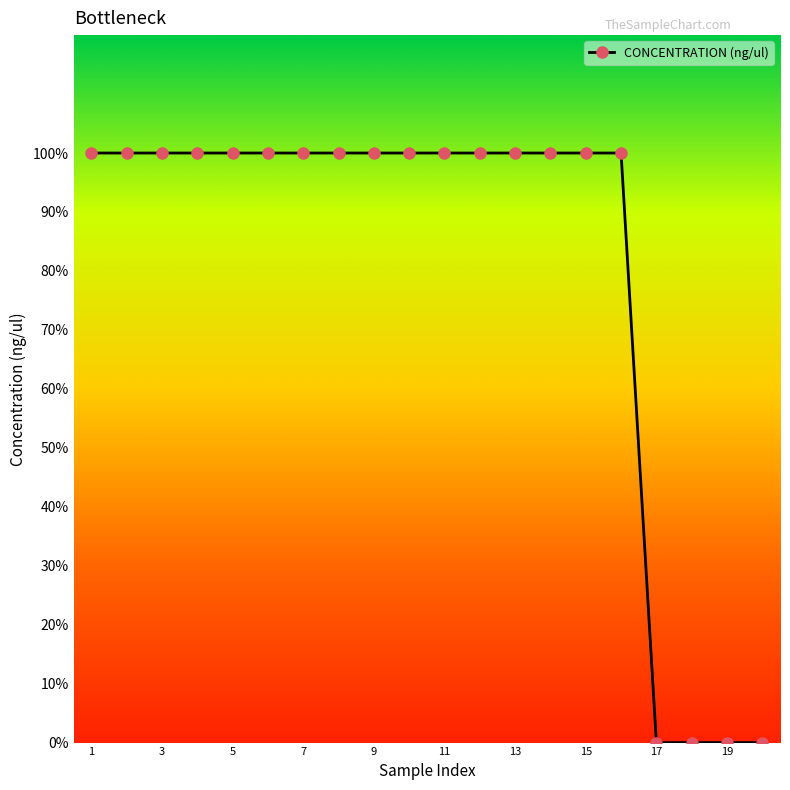

Does the chart have visible grid lines?

No